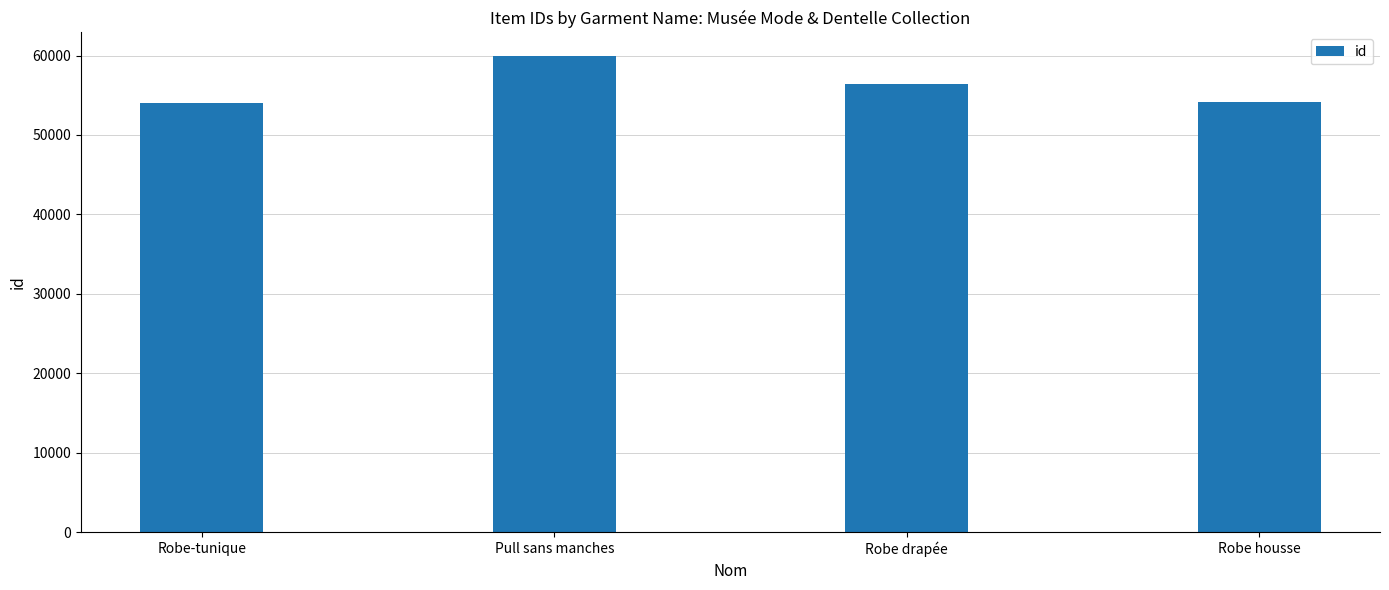

What is the ratio of the value at Pull sans manches to the value at Robe-tunique?

1.1